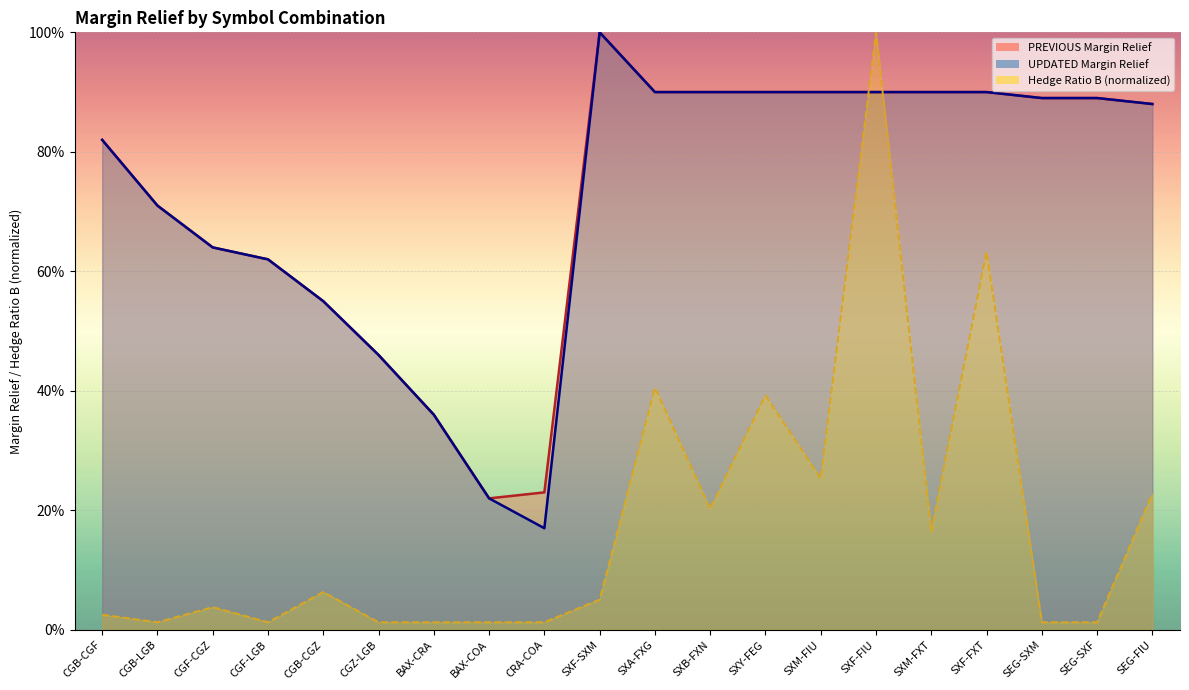

Is the value of Hedge Ratio B at SXM-FXT greater than the value of PREVIOUS Margin Relief at CGZ-LGB?

No